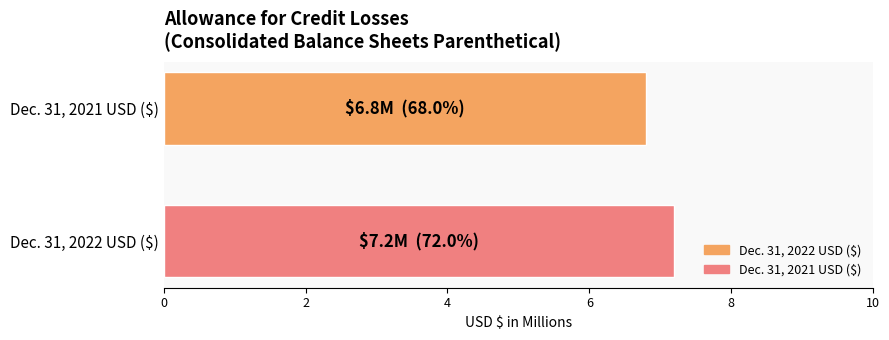

What is the maximum value for Dec. 31, 2021 USD ($)?

7.2